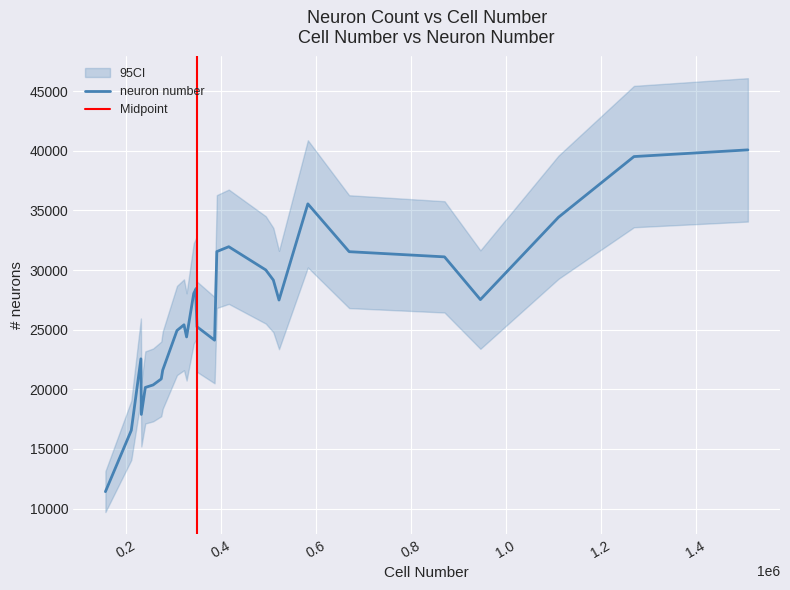

At which label does the data first exceed 27495?

342666